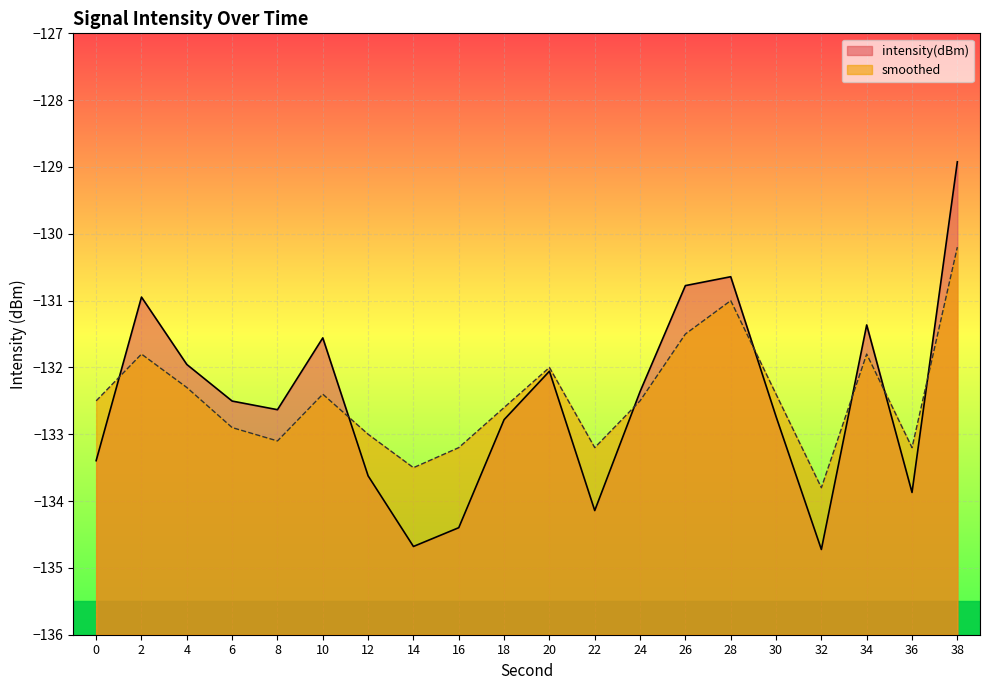

Rank the series by their average value, from highest to lowest.

smoothed, intensity(dBm)